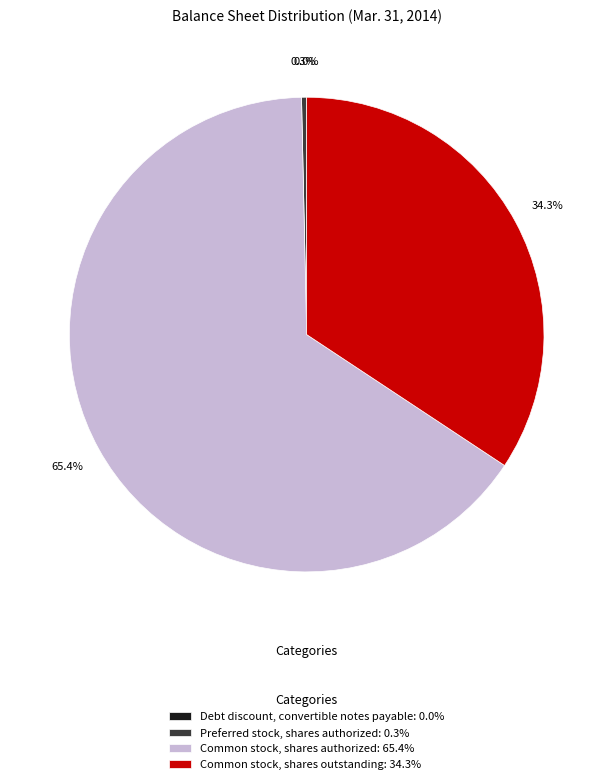

To the nearest percent, what is the difference between the largest and smallest slice percentages?

65%